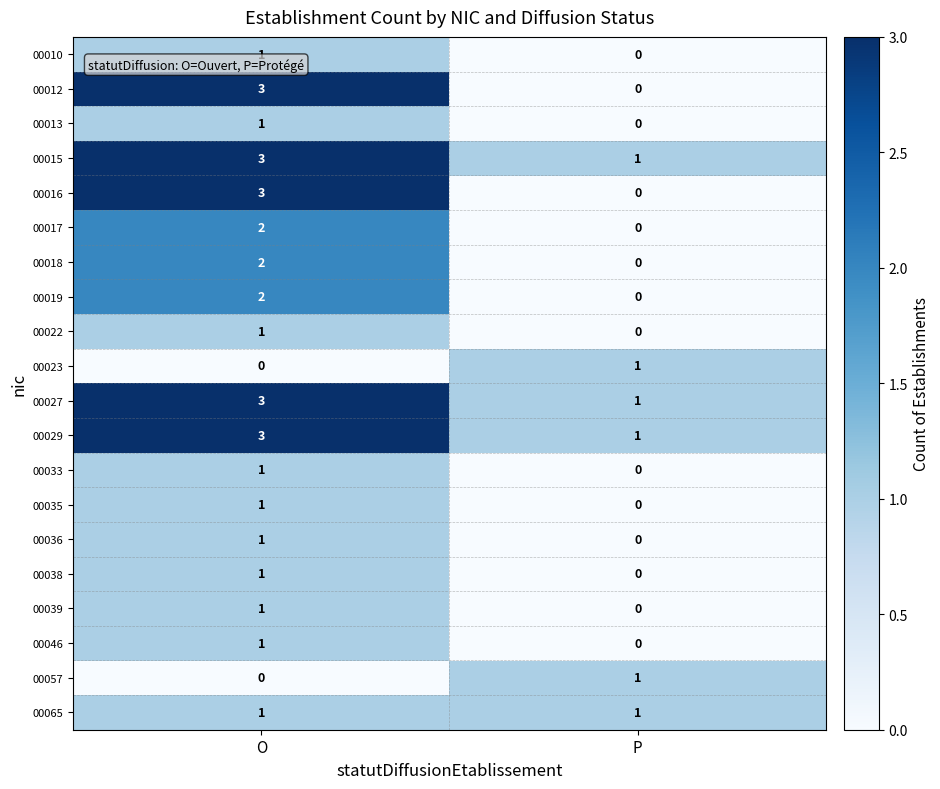

At which category is the sum across all series the highest?

O